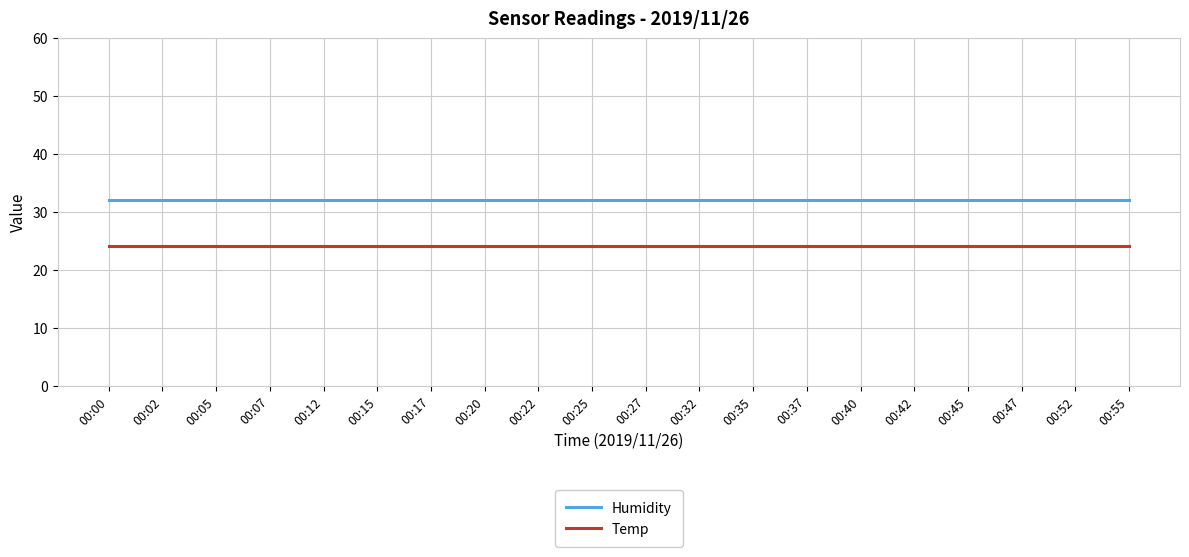

True or false: Temp and Humidity cross at least once.

False